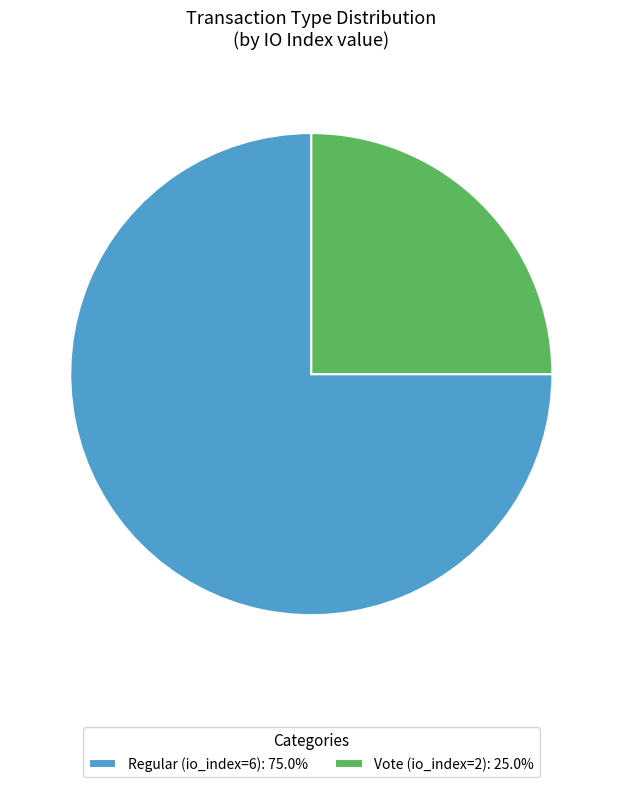

Do Vote (io_index=2): 25.0% and Regular (io_index=6): 75.0% together represent more than half of the pie?

Yes